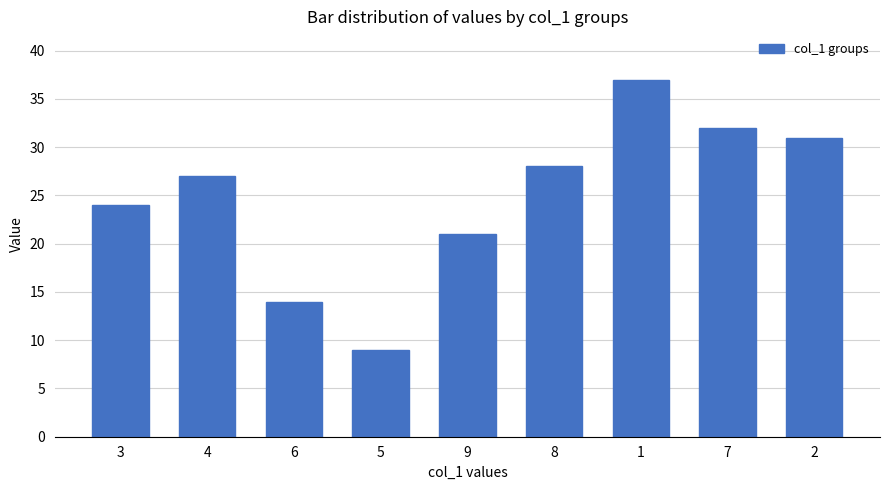

The chart shows a value of 20 at 8. True or false?

False